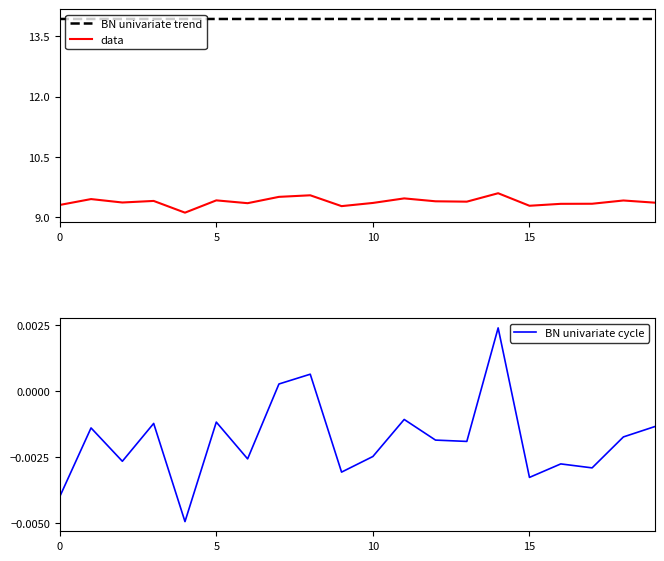

Which series has the largest range (max minus min)?

data